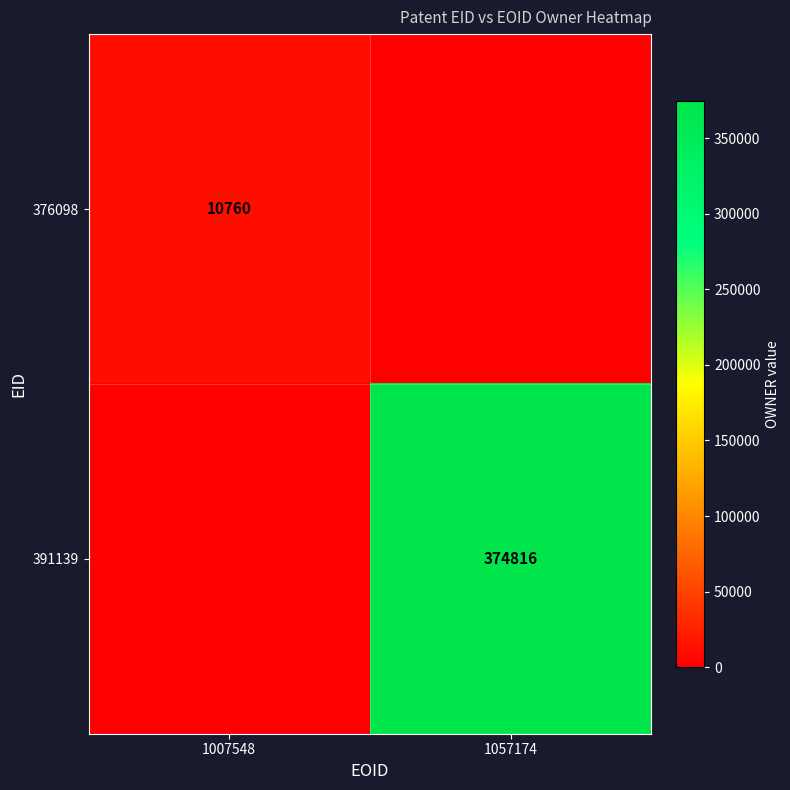

What is the maximum value shown in the chart?

374816